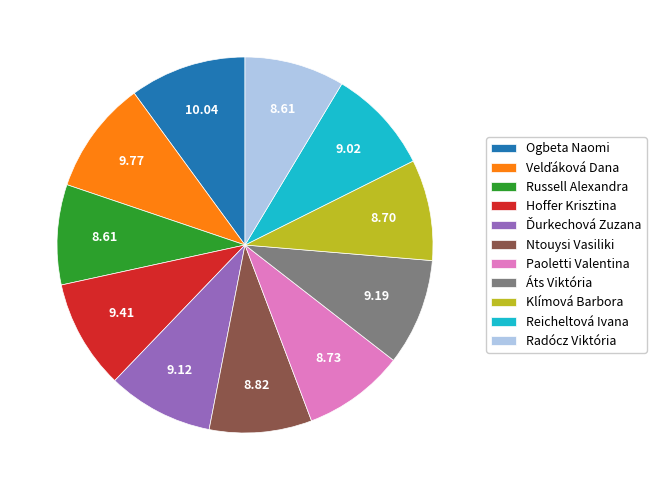

Is there any slice that represents more than half of the pie?

No